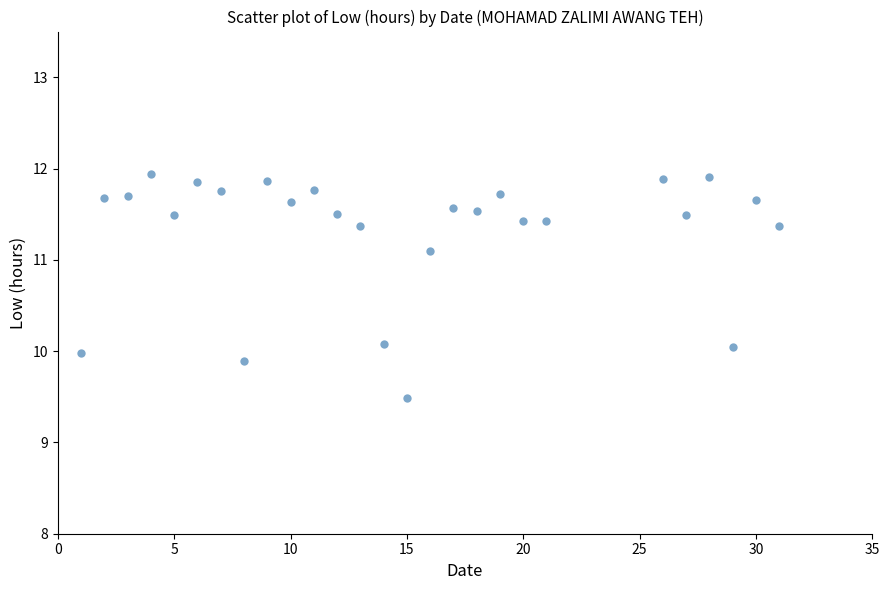

What is the range of X values (max minus min)?

30.0